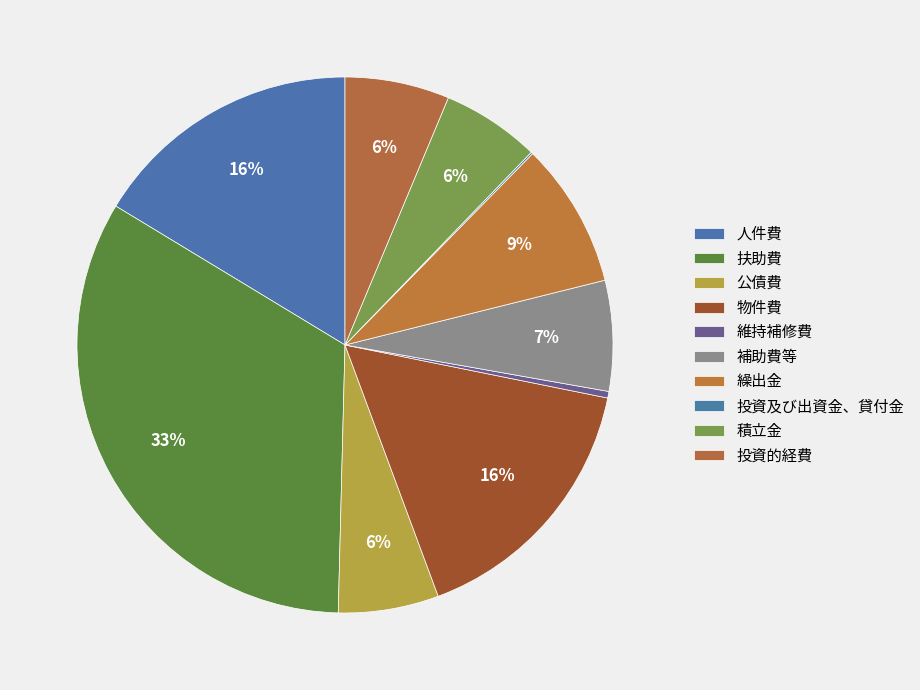

Which slice is the smallest?

投資及び出資金、貸付金